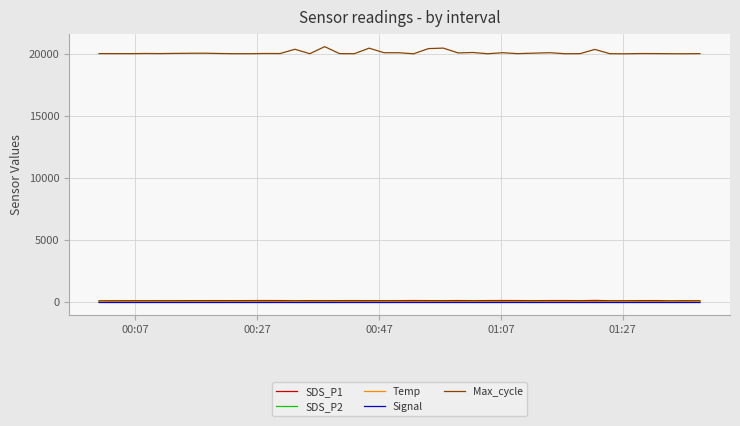

What is the minimum value for Max_cycle?

20036.0